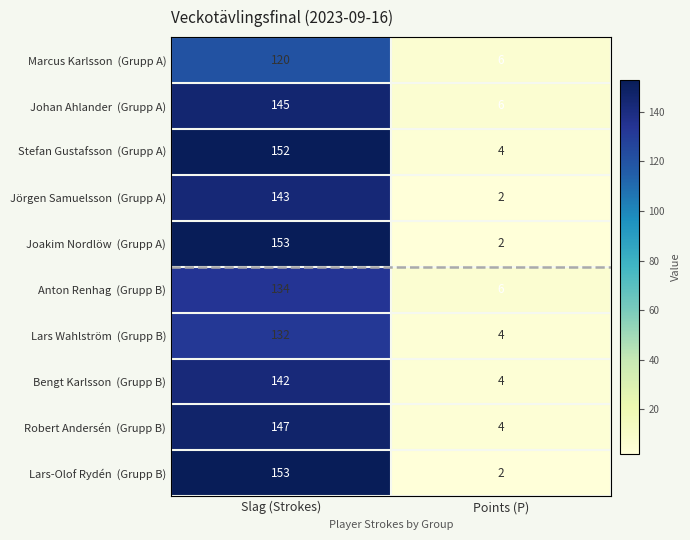

What is the maximum value shown in the chart?

153